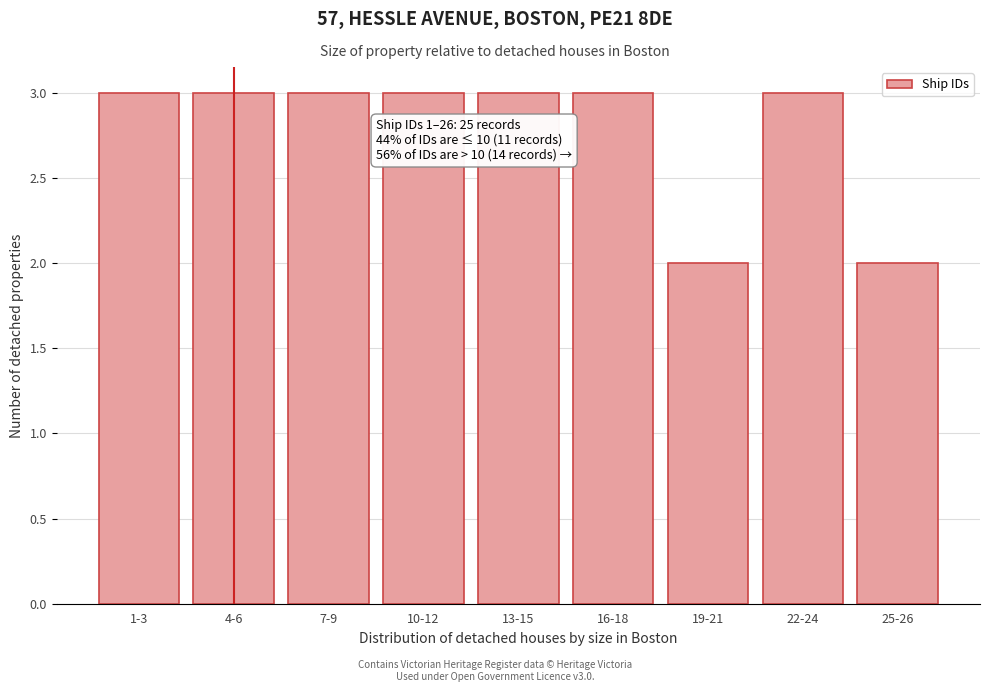

Reading right to left, list all the values displayed in this chart.

25-26=2	22-24=3	19-21=2	16-18=3	13-15=3	10-12=3	7-9=3	4-6=3	1-3=3